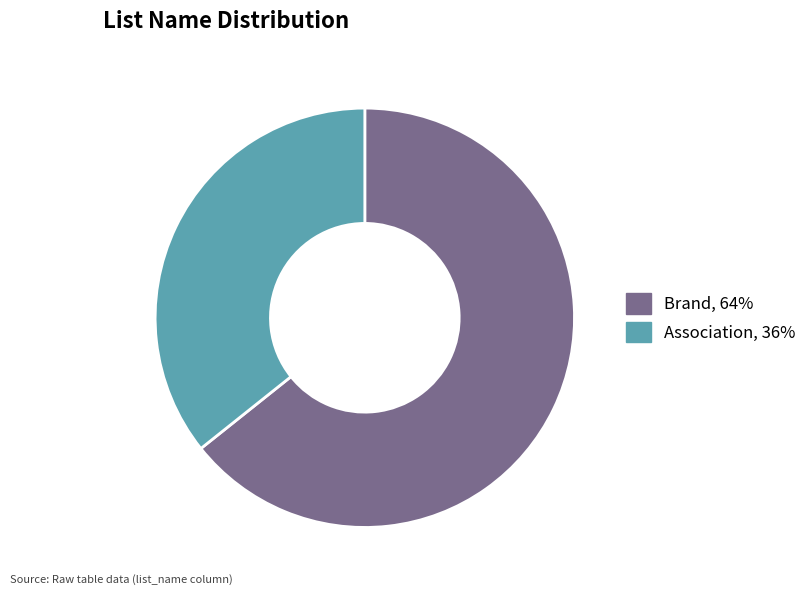

Combined, do Association and Brand account for over 50%?

Yes